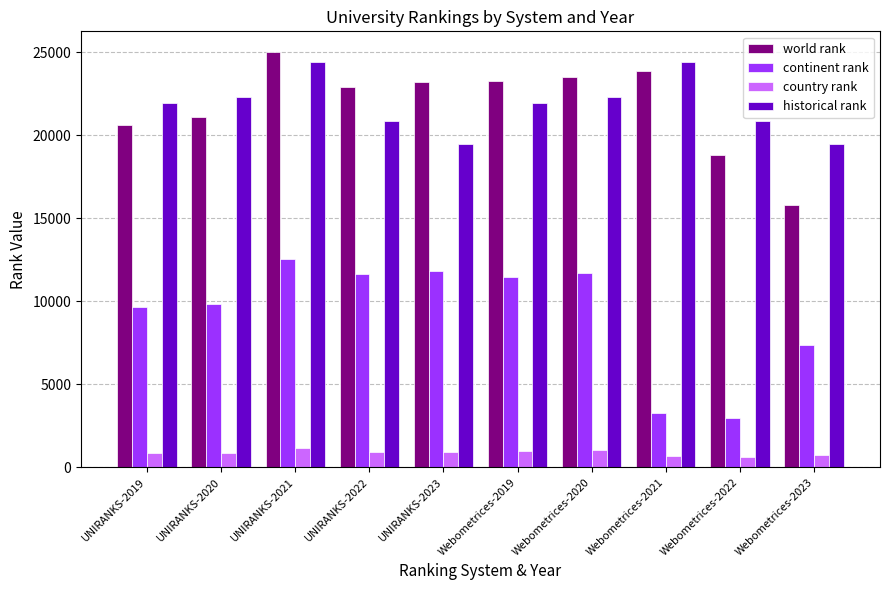

Is the value of country rank at UNIRANKS-2022 greater than the value of world rank at Webometrices-2021?

No